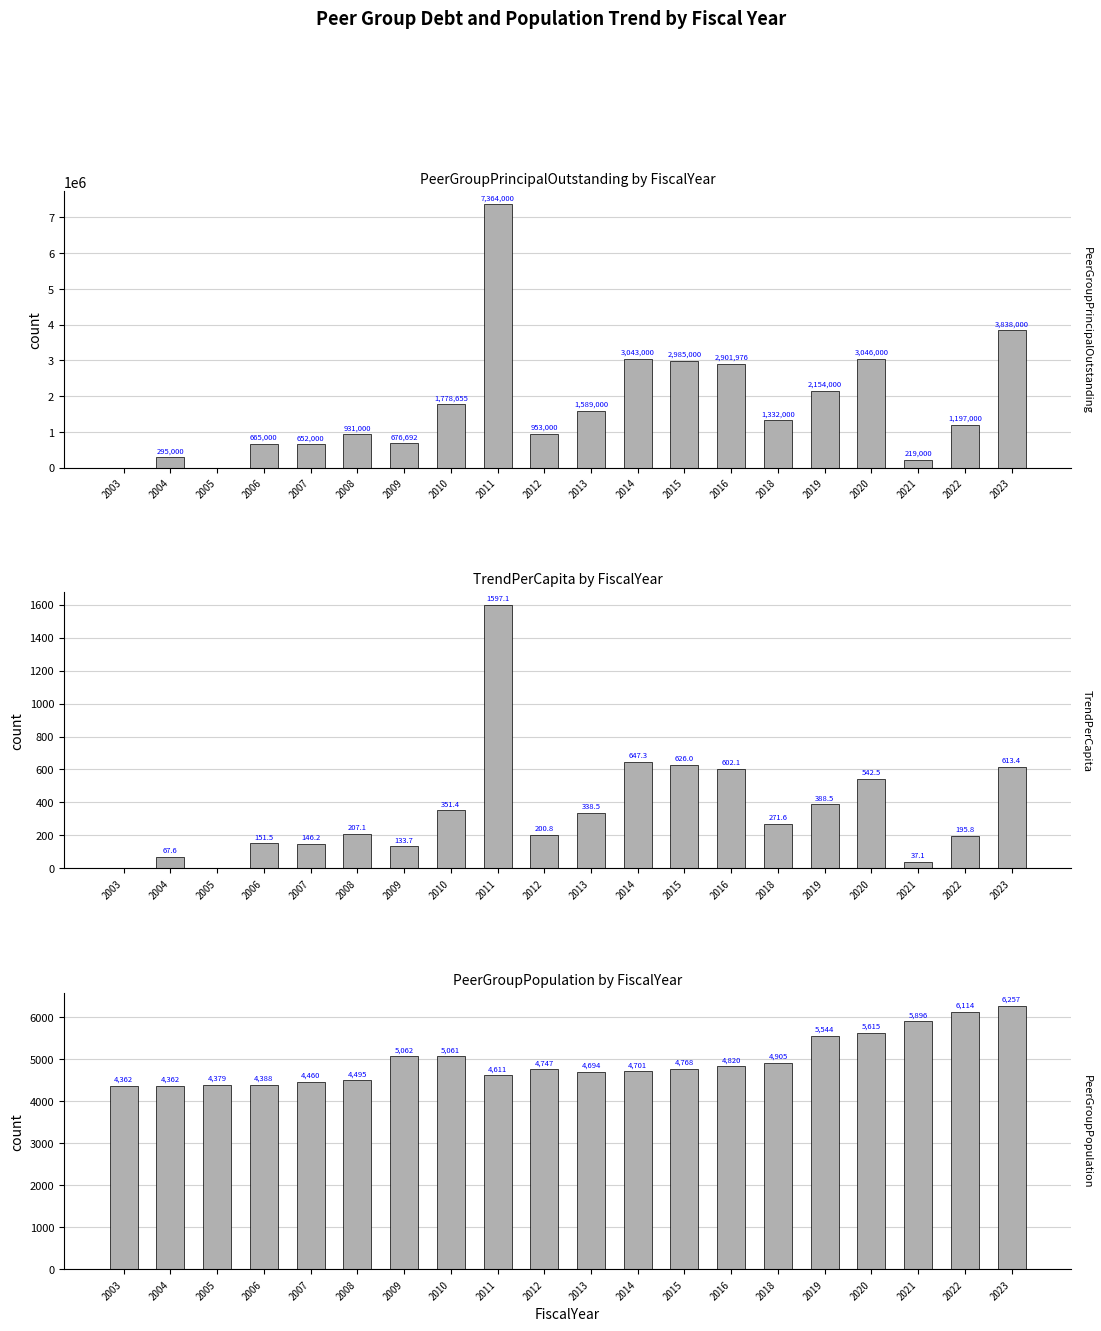

What are all the series names shown in the legend?

PeerGroupPrincipalOutstanding, TrendPerCapita, PeerGroupPopulation